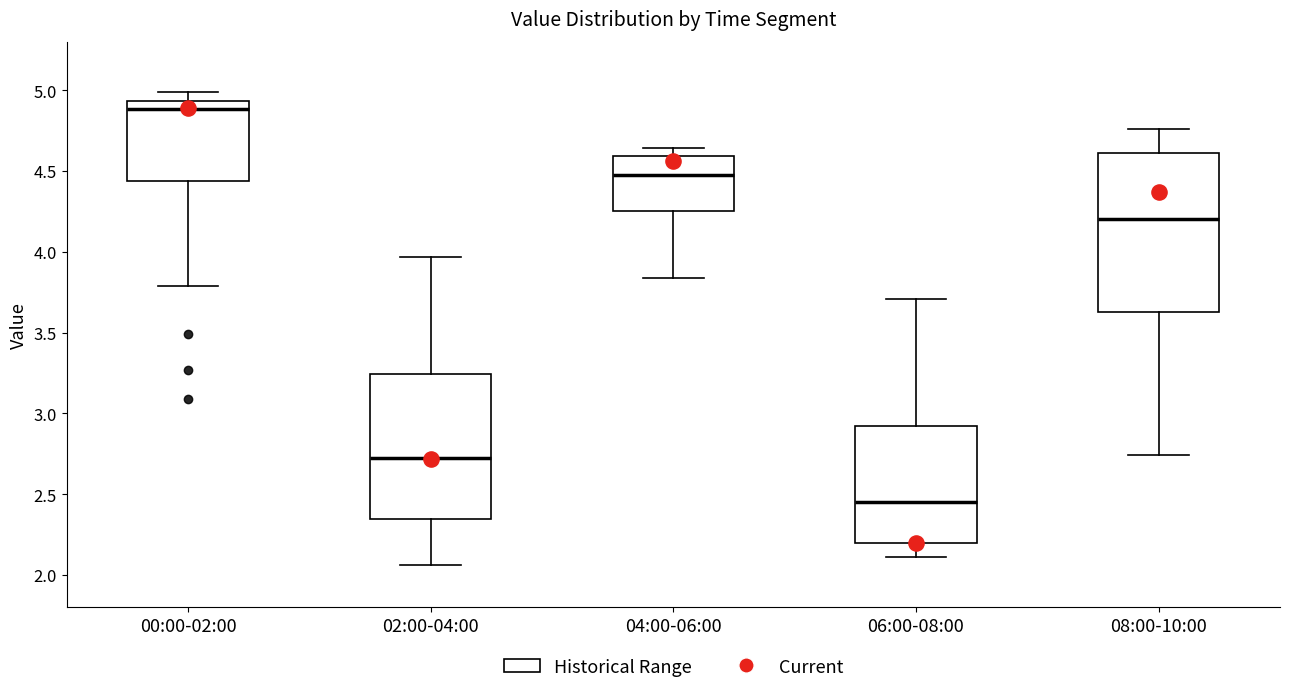

Comparing the boxes themselves (not the whiskers), which one is the tallest?

08:00-10:00